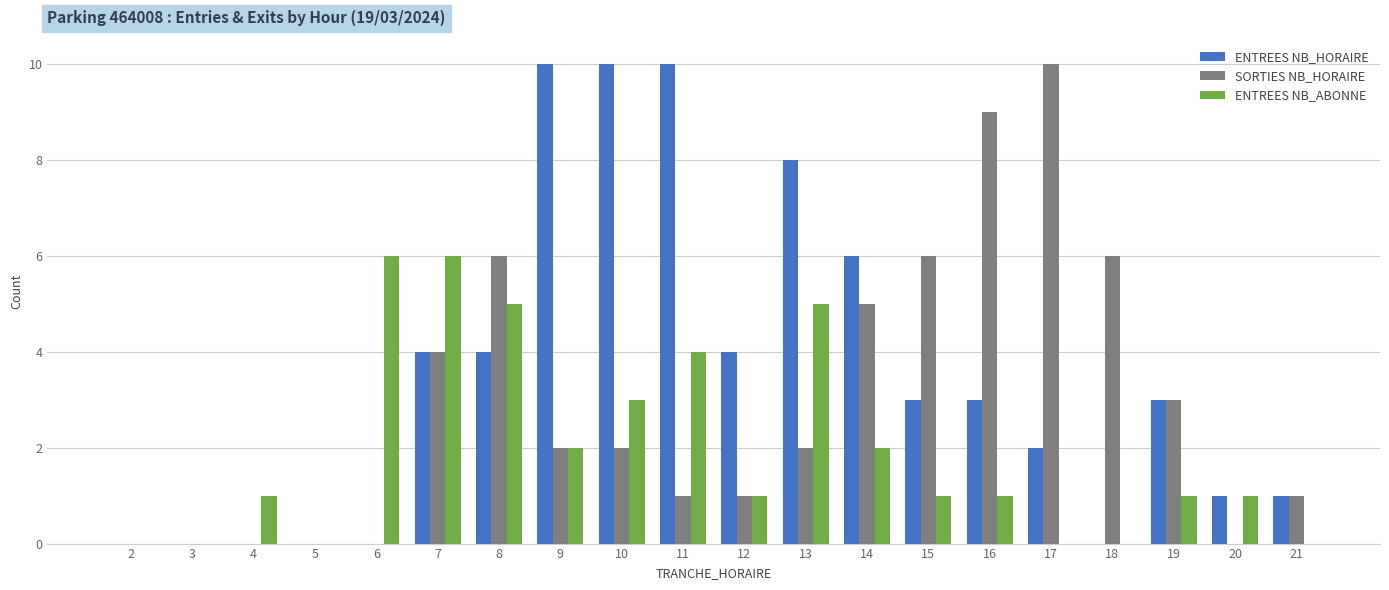

True or false: ENTREES NB_ABONNE has a value of 0 at 12.

False